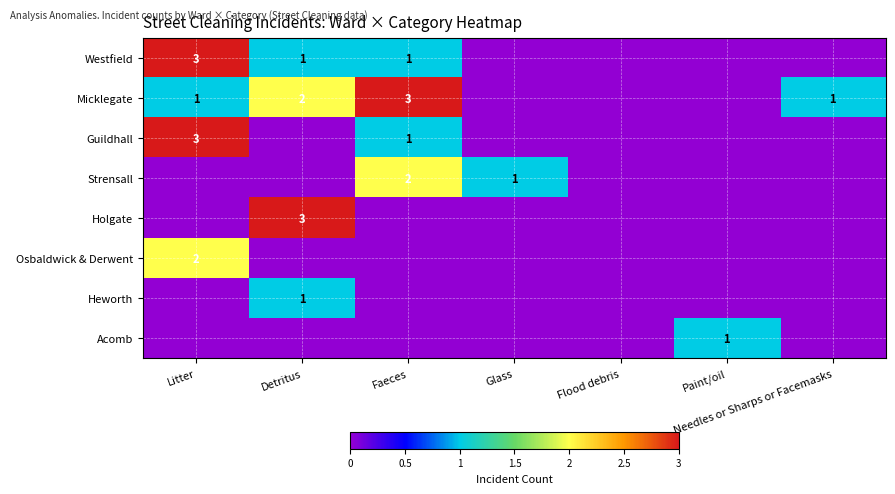

At how many categories does at least one series exceed 0?

6